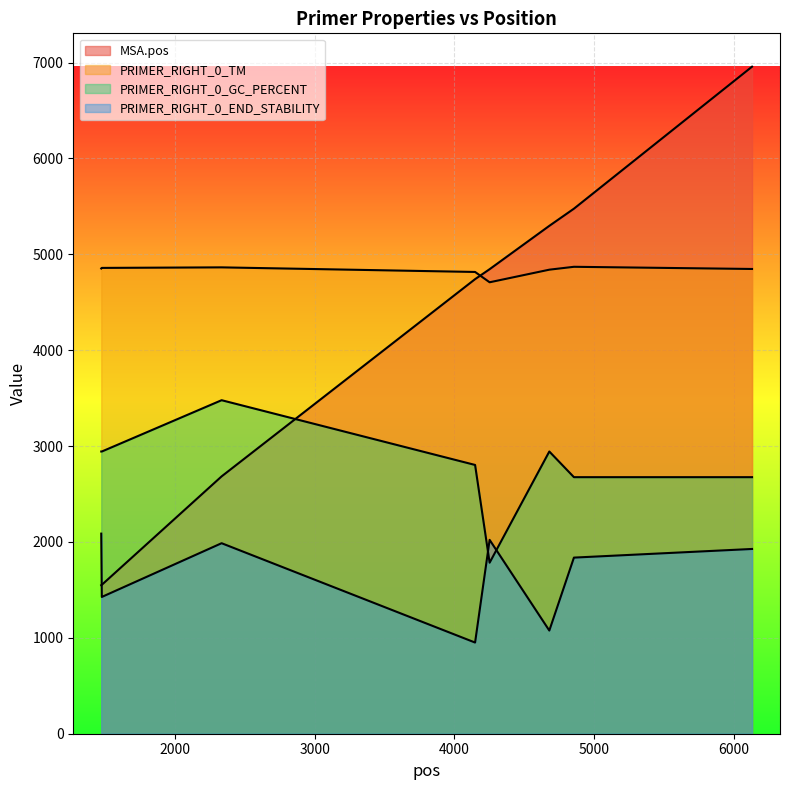

List the series in order of their overall mean, highest first.

PRIMER_RIGHT_0_TM, MSA.pos, PRIMER_RIGHT_0_GC_PERCENT, PRIMER_RIGHT_0_END_STABILITY